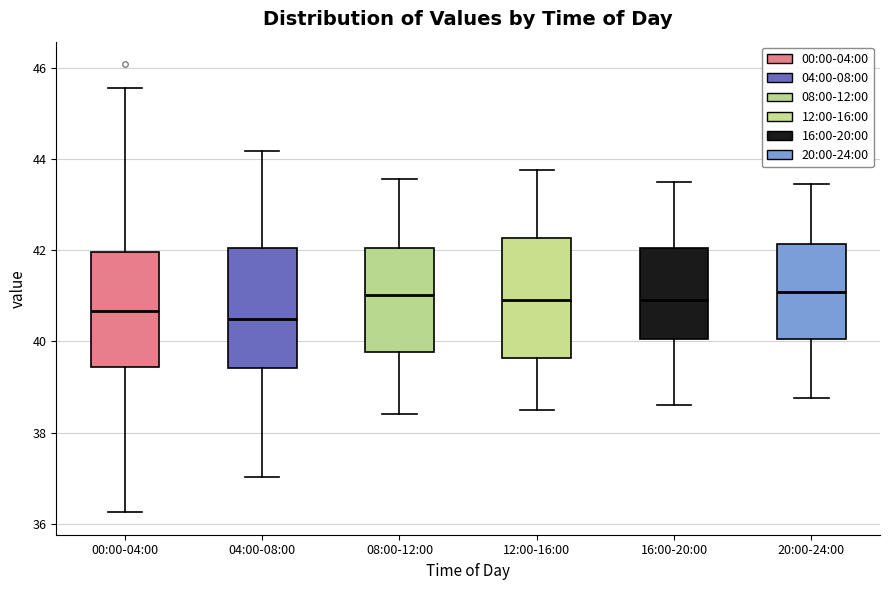

Reading left to right, transcribe this box plot: for each box, give where its median line is, the range the box spans, and where its two whiskers end, as read against the y-axis. The values are not printed on the chart, so give them approximately, as read against the axis.

00:00-04:00: median 40.6, box 39.4 to 42.0, whiskers 36.2 to 45.6
04:00-08:00: median 40.4, box 39.4 to 42.0, whiskers 37.0 to 44.2
08:00-12:00: median 41.0, box 39.8 to 42.0, whiskers 38.4 to 43.6
12:00-16:00: median 41.0, box 39.6 to 42.2, whiskers 38.6 to 43.8
16:00-20:00: median 41.0, box 40.0 to 42.0, whiskers 38.6 to 43.6
20:00-24:00: median 41.0, box 40.0 to 42.2, whiskers 38.8 to 43.4